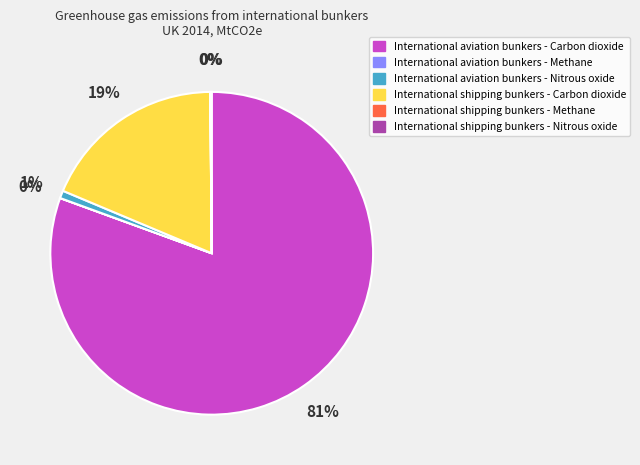

The International aviation bunkers - Nitrous oxide slice represents 1% of the pie. True or false?

True